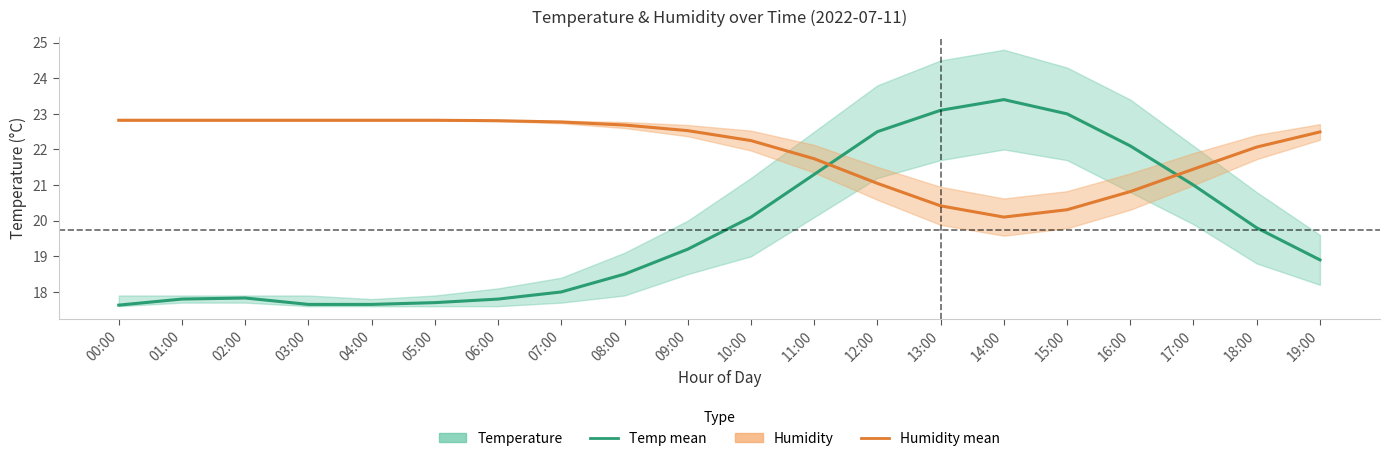

Does the chart display data point markers on the line(s)?

No